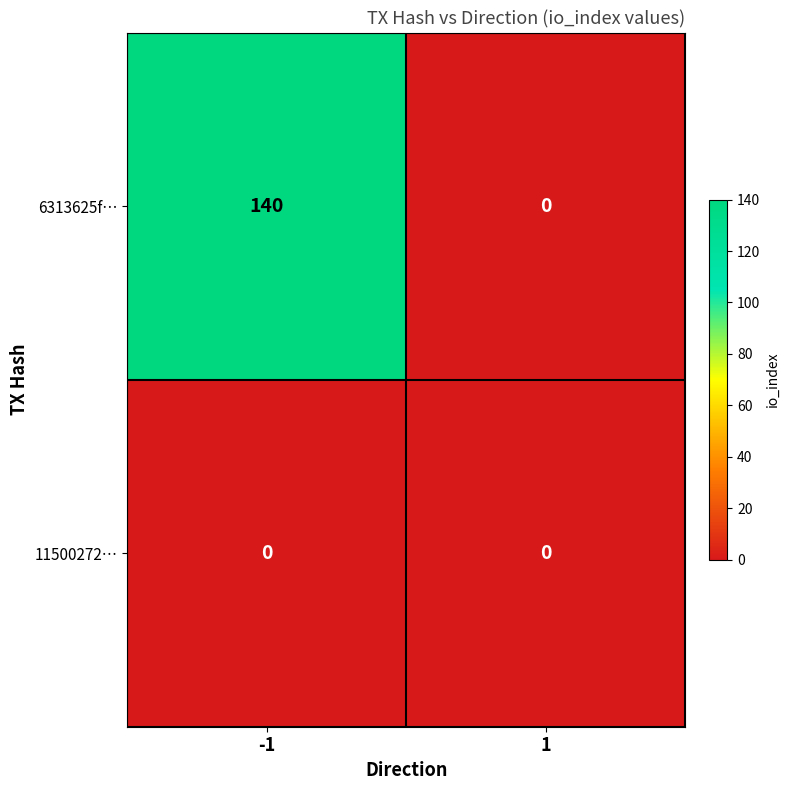

Reading right to left, list all the values displayed in this chart.

6313625f…: 1=0	-1=140
11500272…: 1=0	-1=0